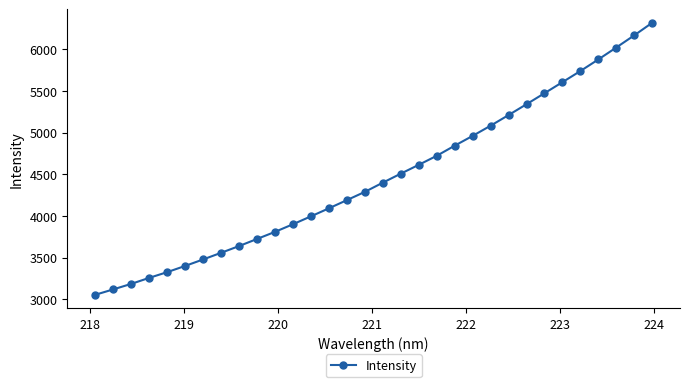

Does the chart have visible grid lines?

No